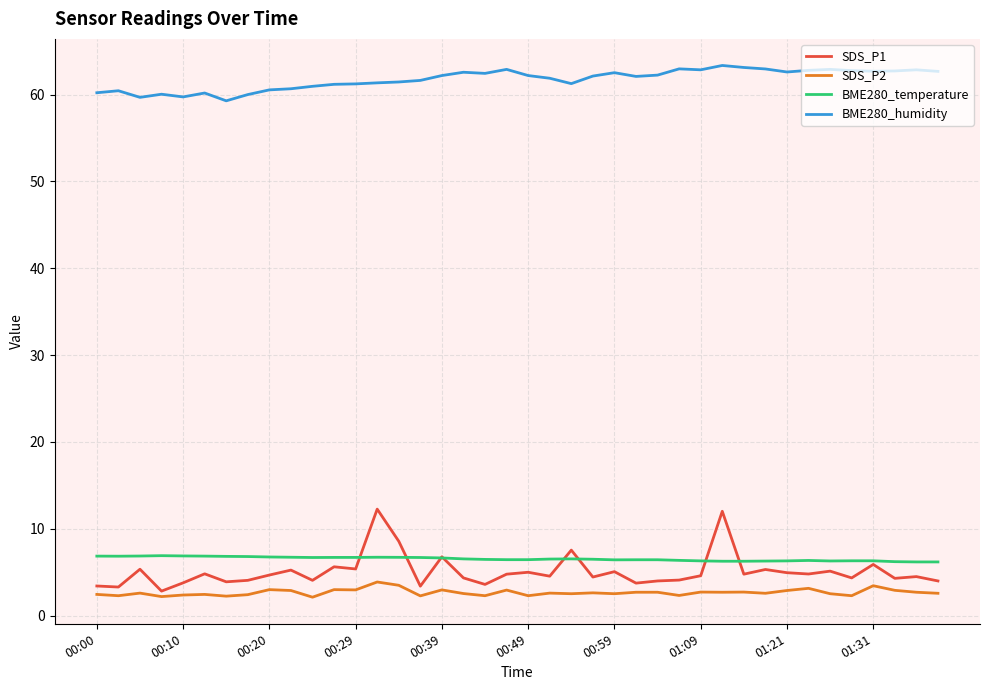

What is the sum of all BME280_temperature values?

261.8